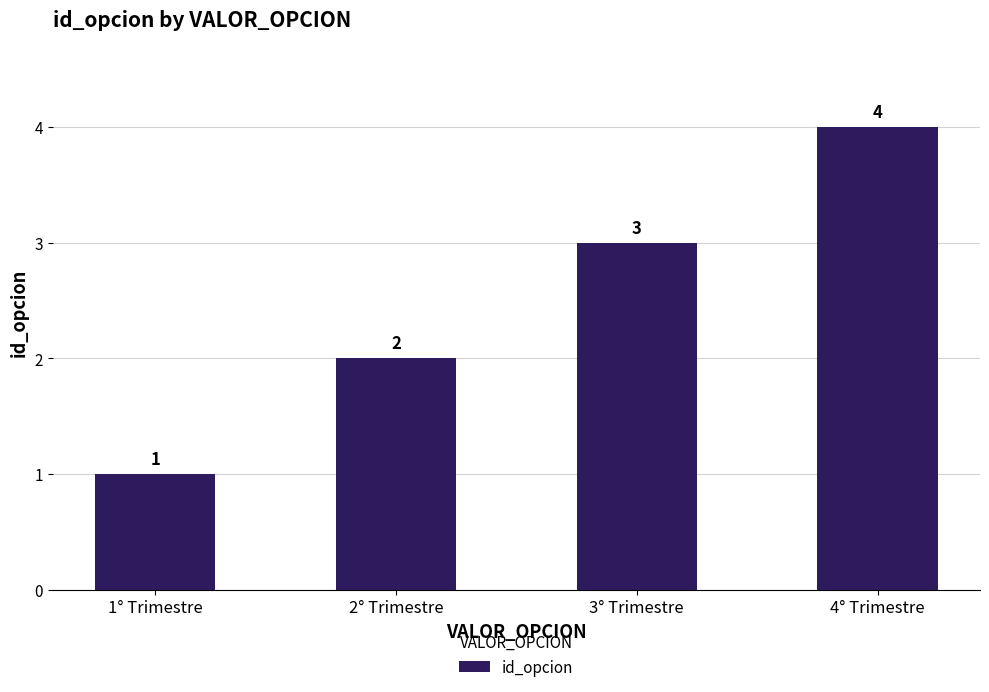

The value at 2° Trimestre is 2. True or false?

True